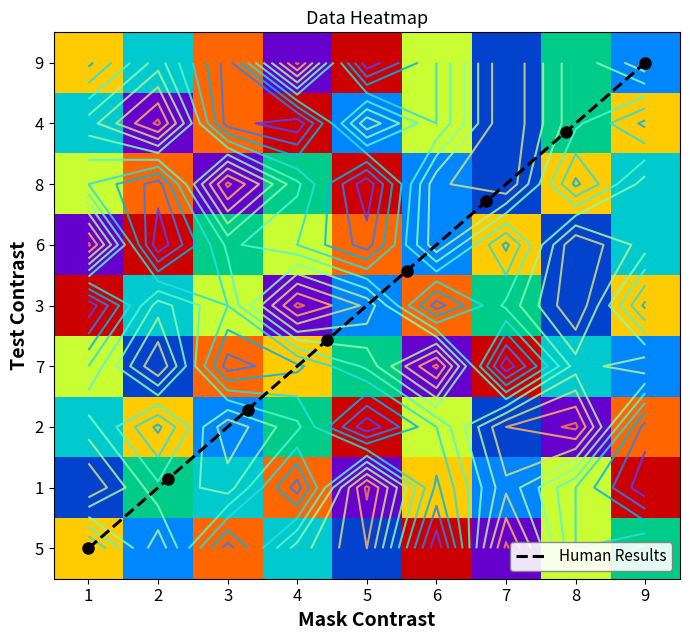

Reading left to right, transcribe all the data shown in this chart.

9: 3	6	2	9	1	4	8	5	7
4: 6	9	2	1	7	4	8	5	3
8: 4	2	9	5	1	7	8	3	6
6: 9	1	5	4	2	7	3	8	6
3: 1	6	4	9	7	2	5	8	3
7: 4	8	2	3	5	9	1	6	7
2: 6	3	7	5	1	4	8	9	2
1: 8	5	6	2	9	3	7	4	1
5: 3	7	2	6	8	1	9	4	5